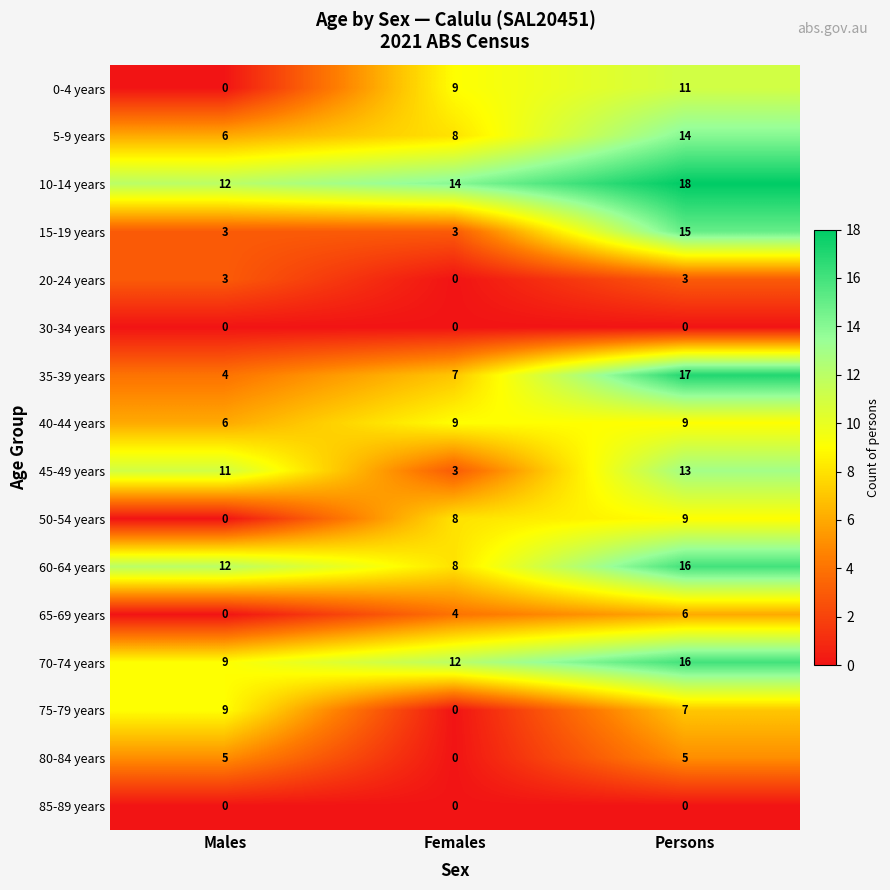

Is it true that 50-54 years equals 9 at Persons?

True